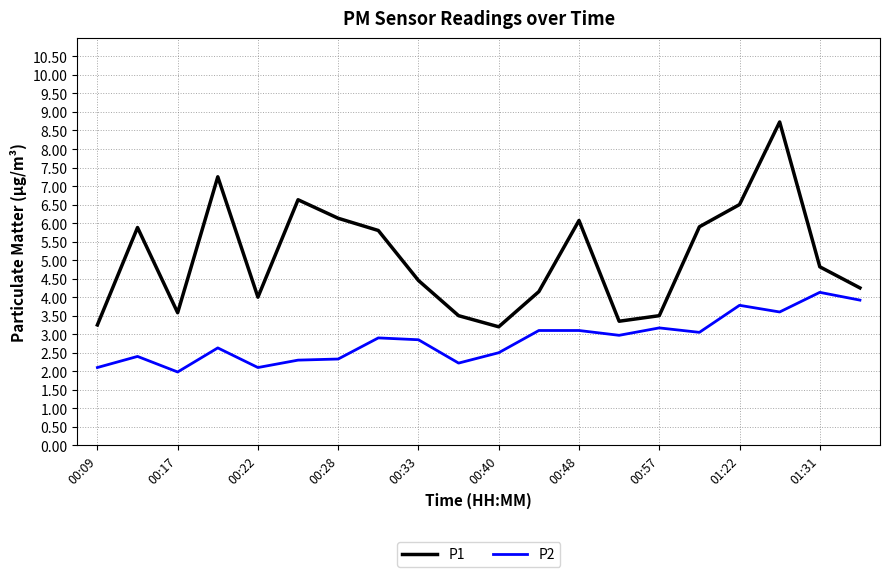

True or false: P1 has more than 0 interior local peaks.

True